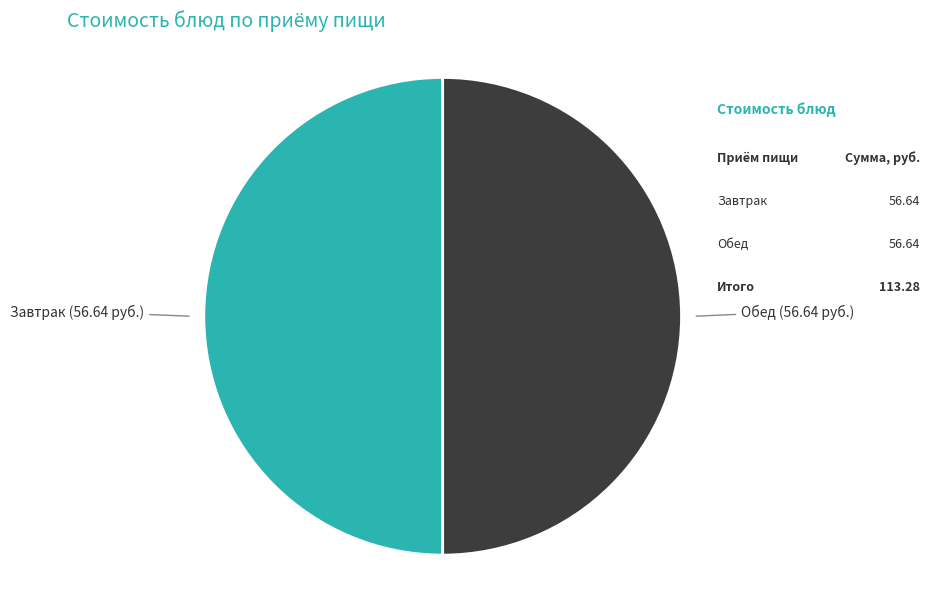

How many slices are in this pie chart?

2